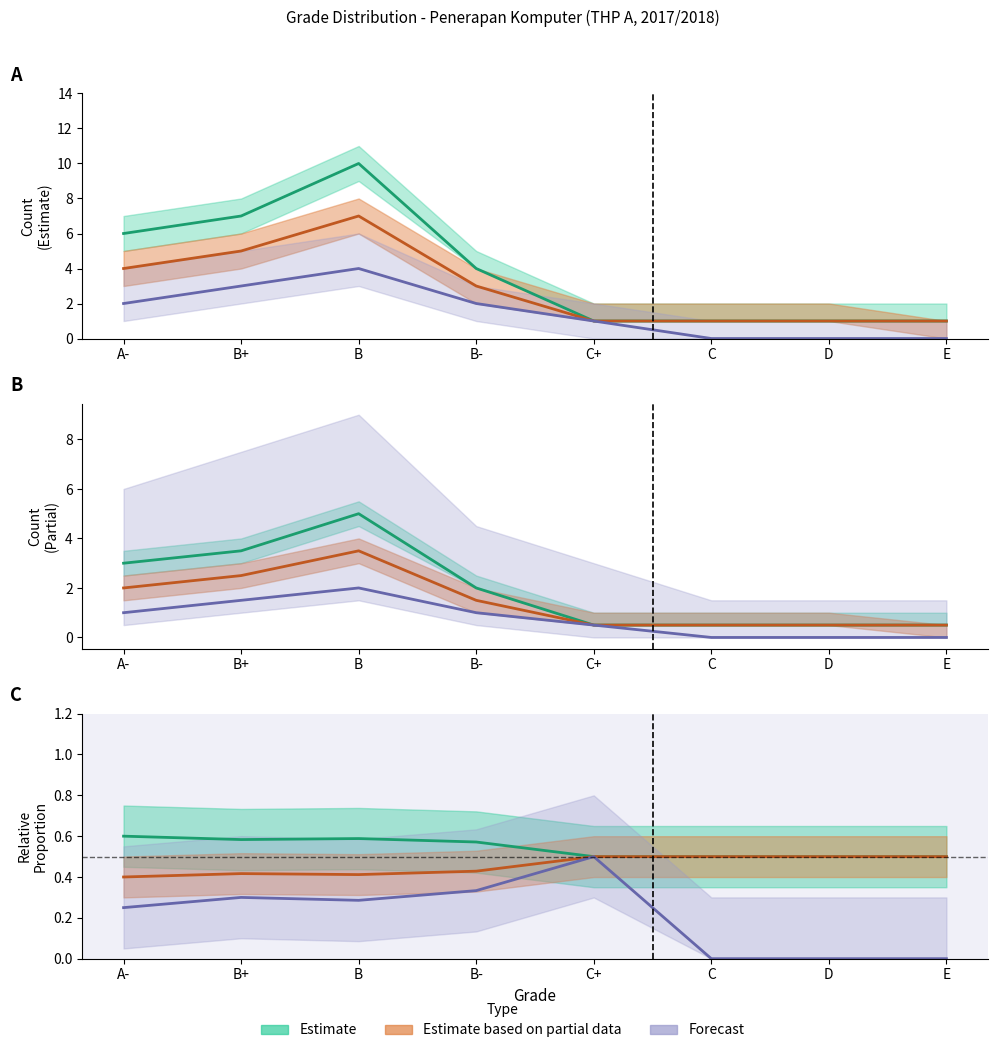

The count_lower series shows 7.9 at B+. True or false?

False